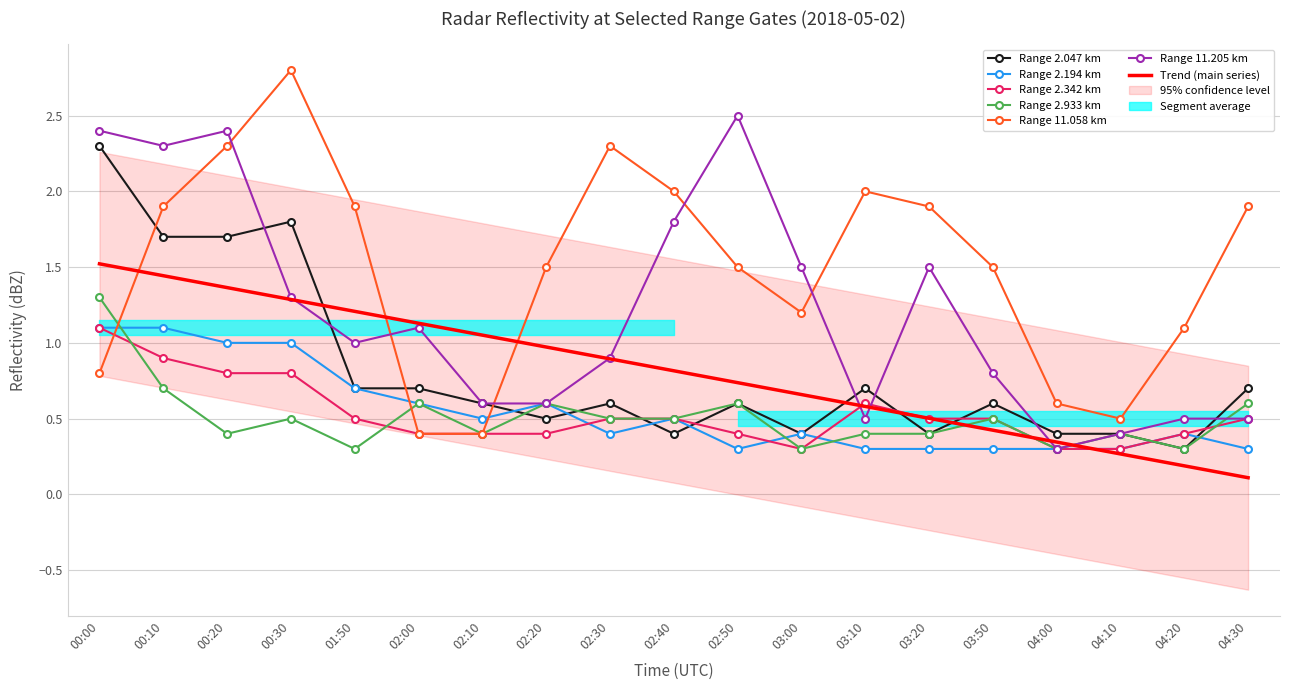

What is the average value of the 2.194 series?

0.5